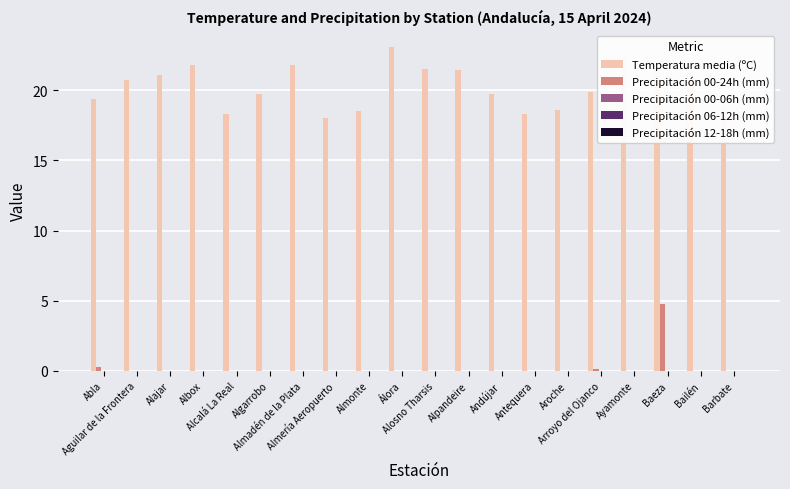

Count the number of categories in the chart.

20